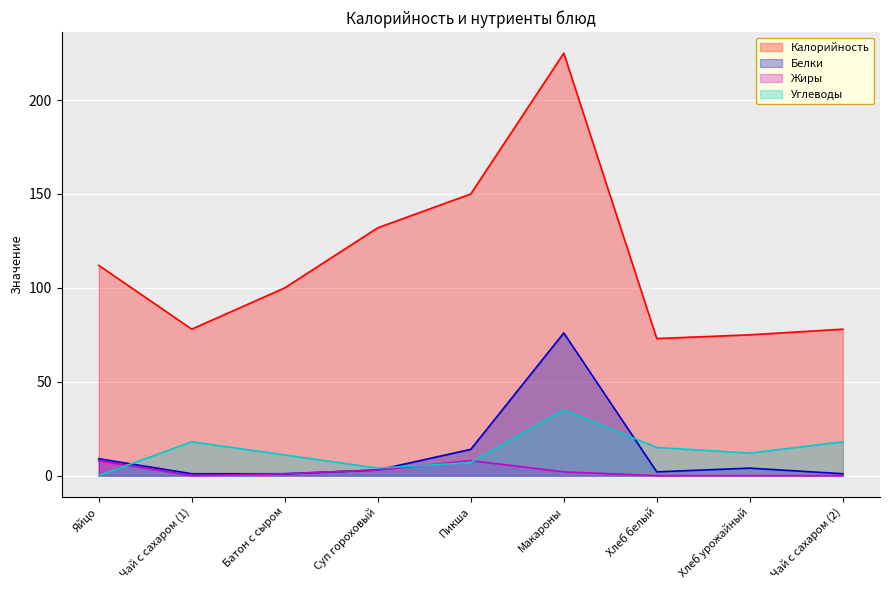

How many times do Углеводы and Жиры cross each other?

3